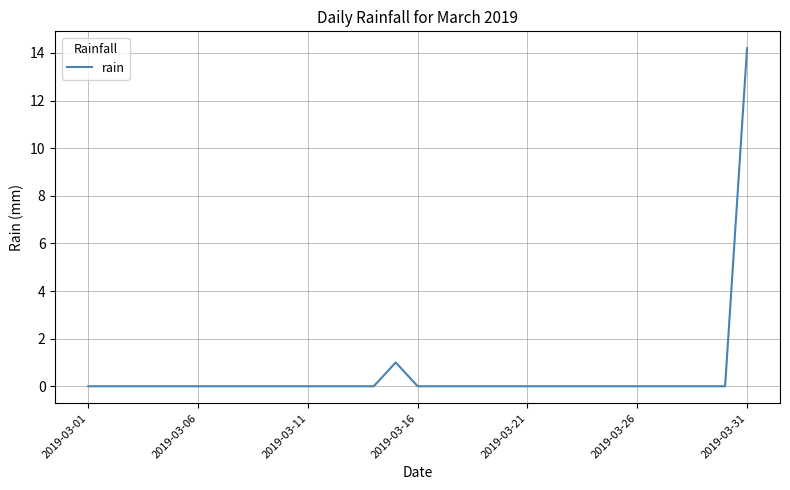

How many distinct data groups are displayed?

1